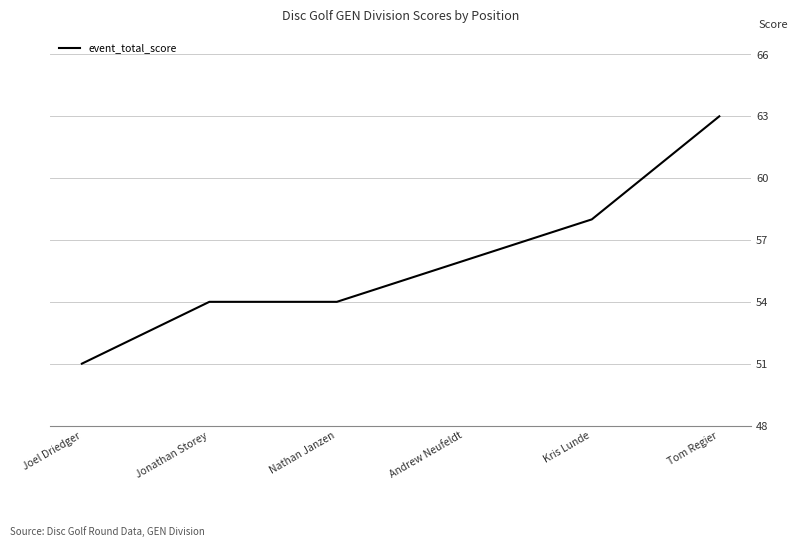

Which has a higher value, Tom Regier or Jonathan Storey?

Tom Regier